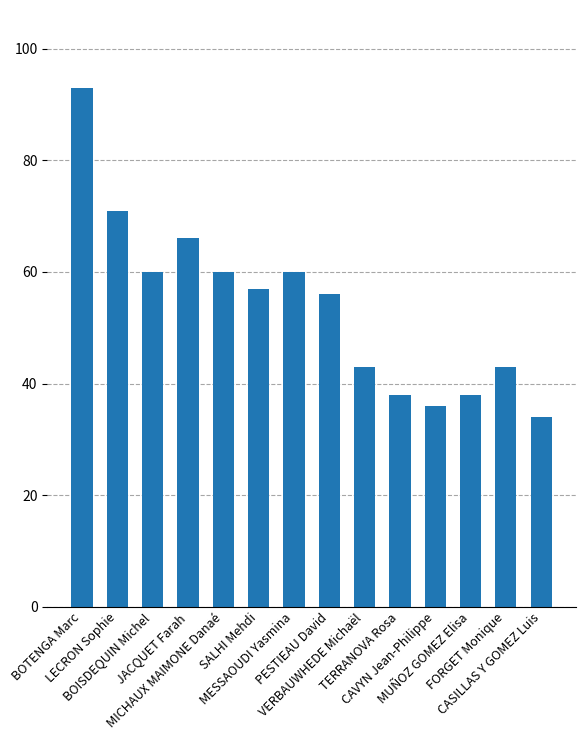

What is the difference between the maximum and minimum values?

59